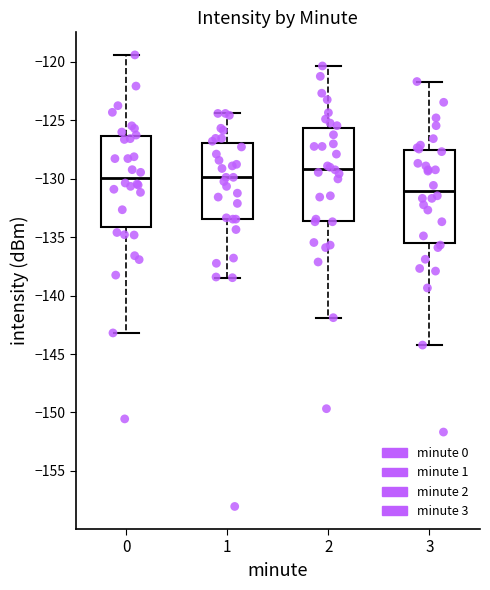

Which box's median line is the highest?

2